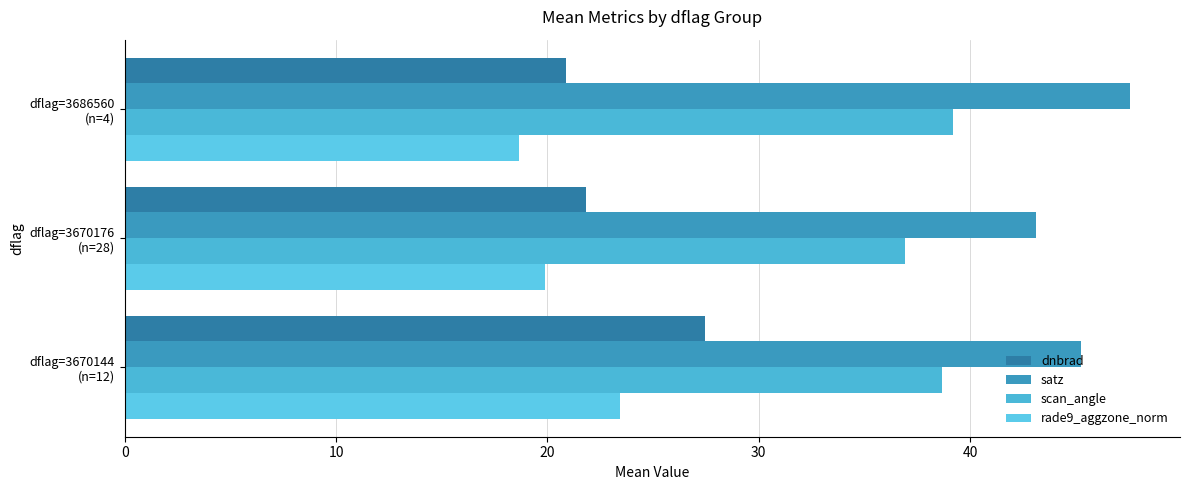

How many data points in rade9_aggzone_norm are less than 19?

1